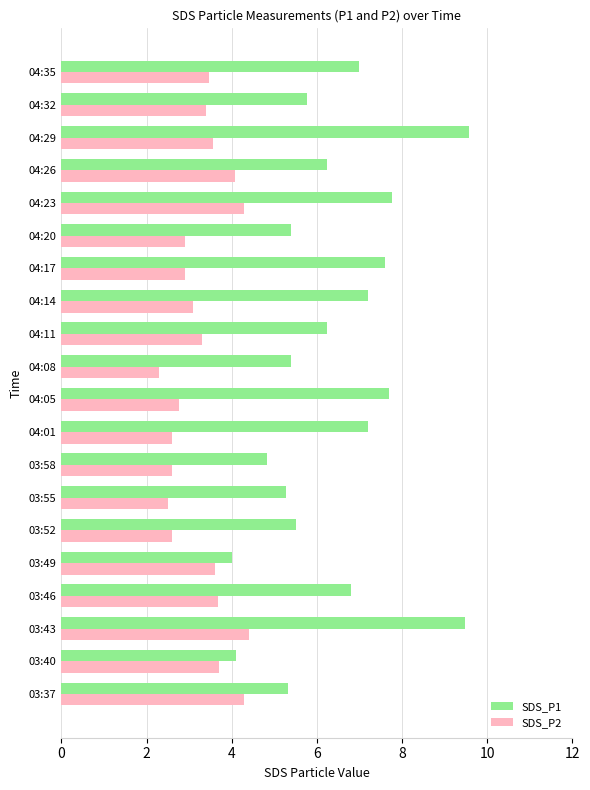

Which series has the largest range (max minus min)?

SDS_P1